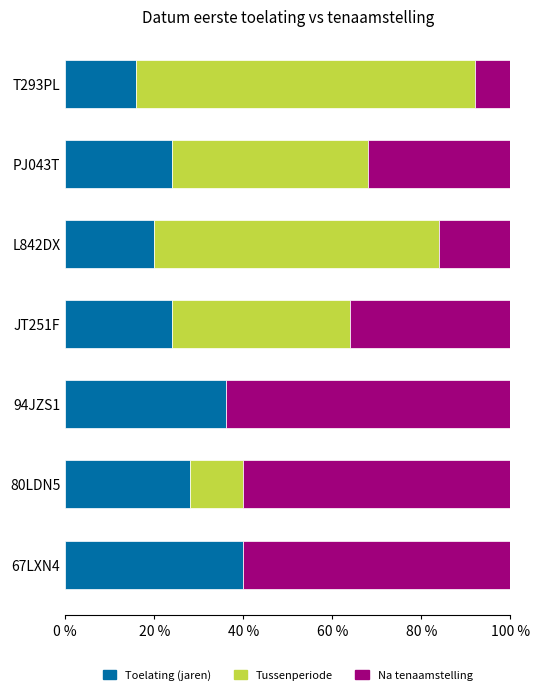

Is it true that Toelating (jaren) equals 15.4 at PJ043T?

False